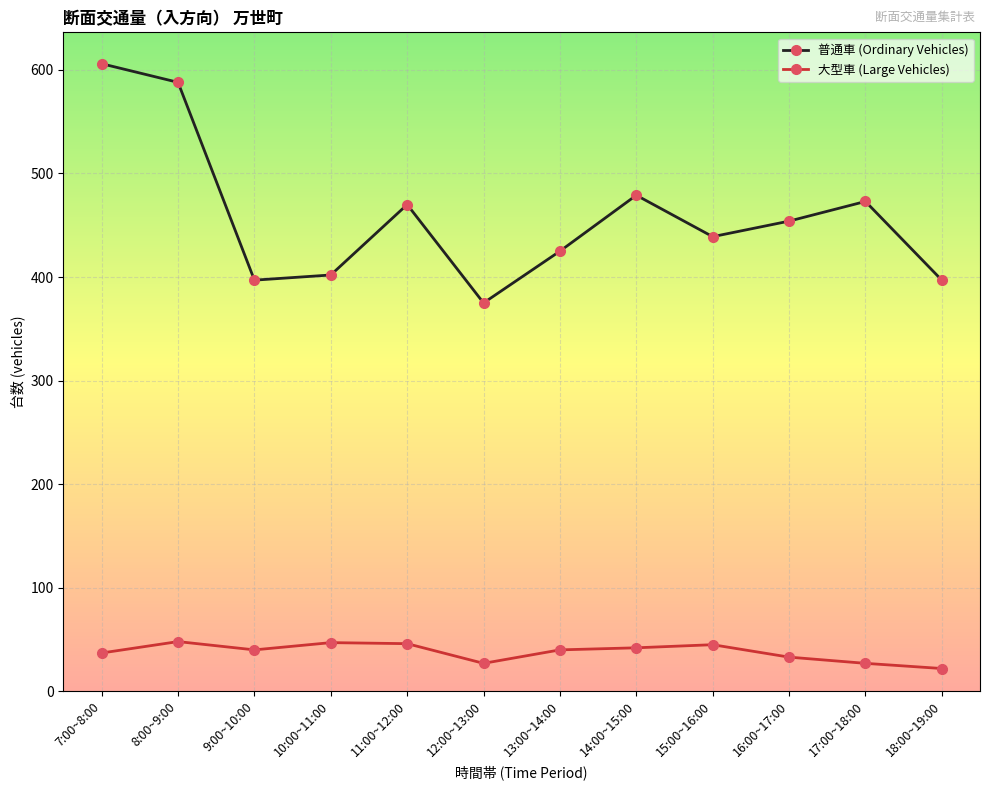

What position from the left is 15:00~16:00?

9